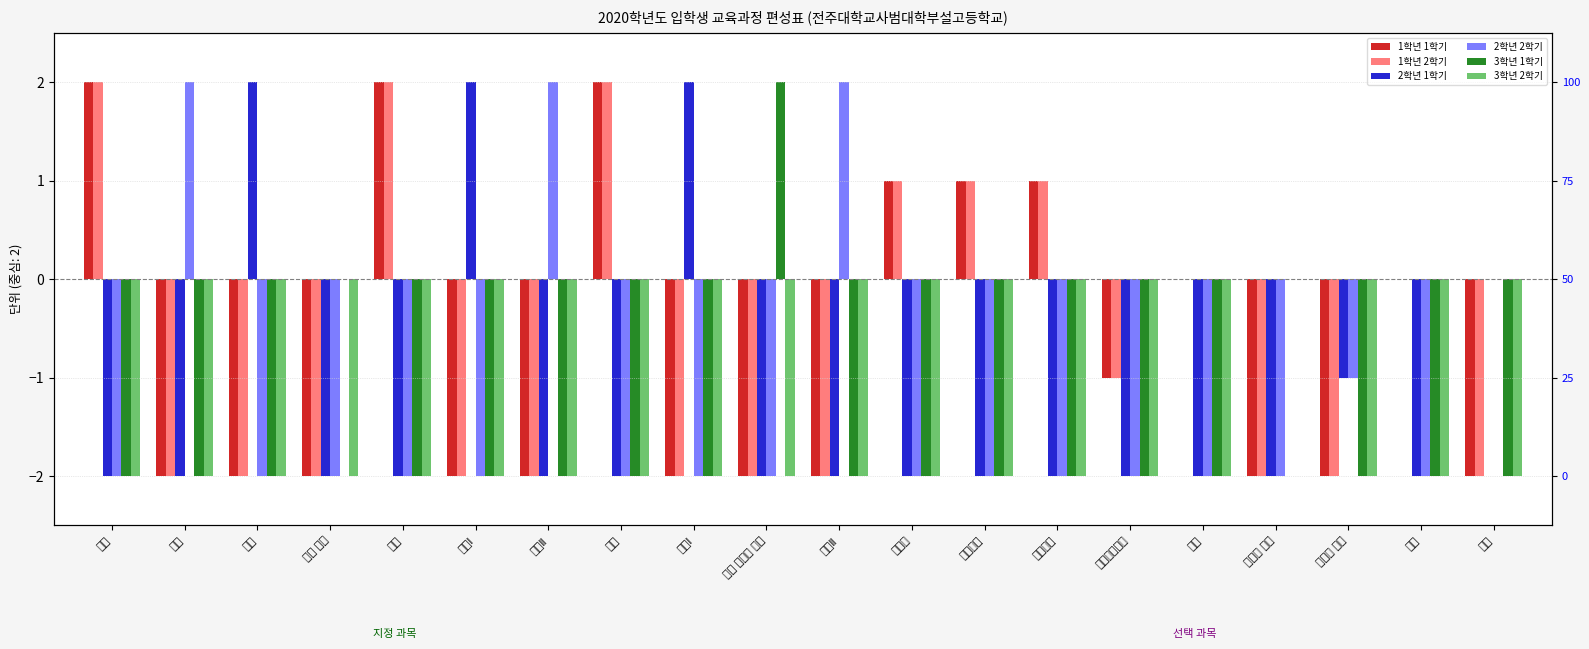

Are the bars horizontal?

No